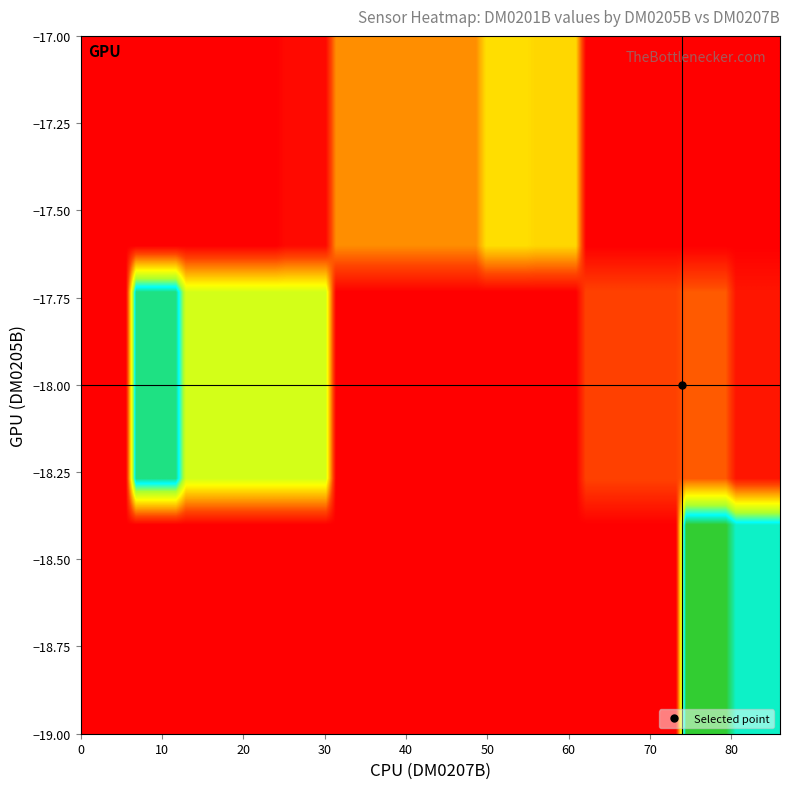

Reading left to right, extract all data points from this chart.

DM0205B_vals: -18	-18	-18	-18	-19	-19	-19	-19	-19	-19	-19	-19	-19	-18	-18	-18	-18	-18	-18	-18	-18	-18	-18	-18	-18	-18	-17	-17	-17	-17	-17	-17	-17	-17	-17	-17	-18	-18	-18	-18
DM0207B_vals: 0	84	84	86	86	86	86	86	86	86	84	84	84	84	84	84	84	84	84	84	84	82	82	82	80	80	78	78	76	76	76	74	72	70	70	68	68	66	64	62
DM0201B_vals: 0	2	13	2	27	27	17	27	37	35	35	47	34	44	34	34	24	14	4	6	6	6	6	6	6	6	16	16	17	7	21	11	11	11	11	1	22	22	22	35